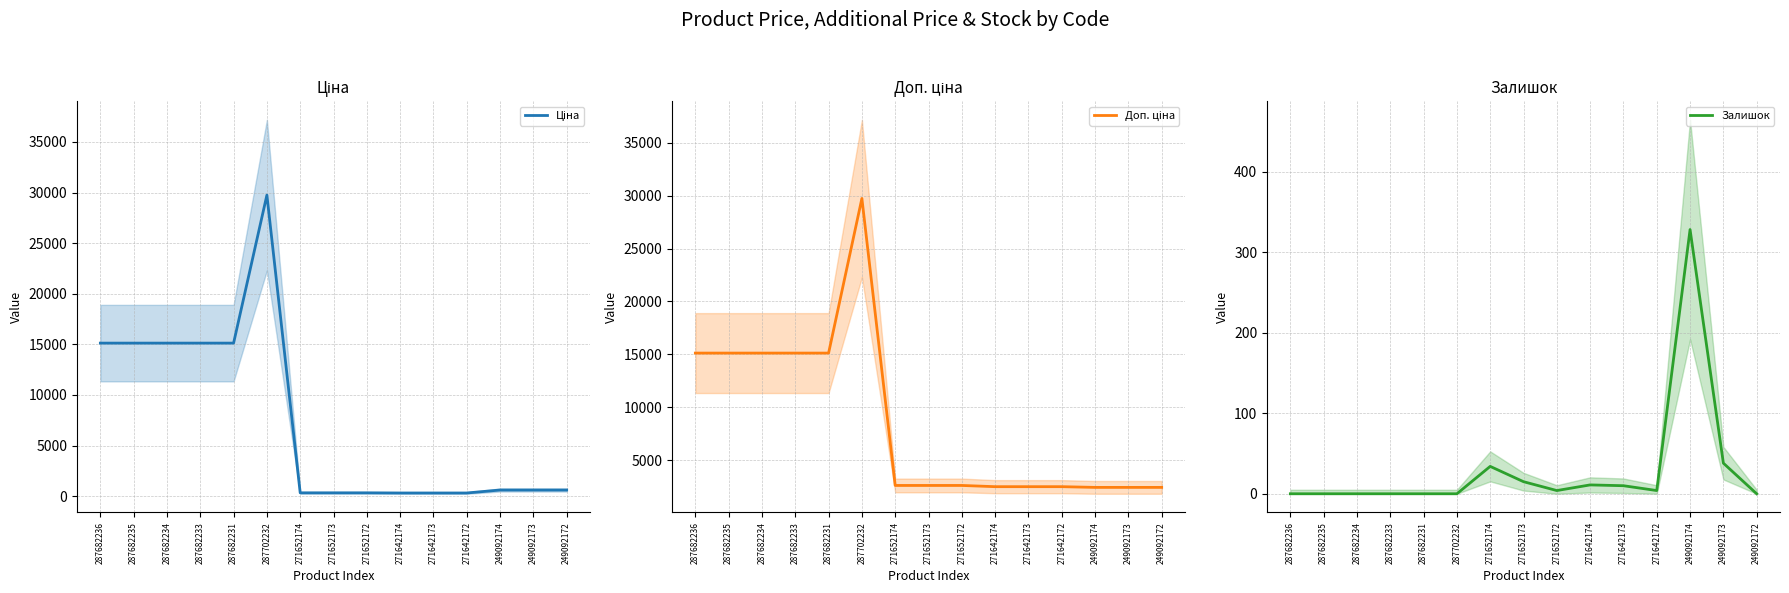

Where is Доп. ціна nearest to the value 16081?

287682236